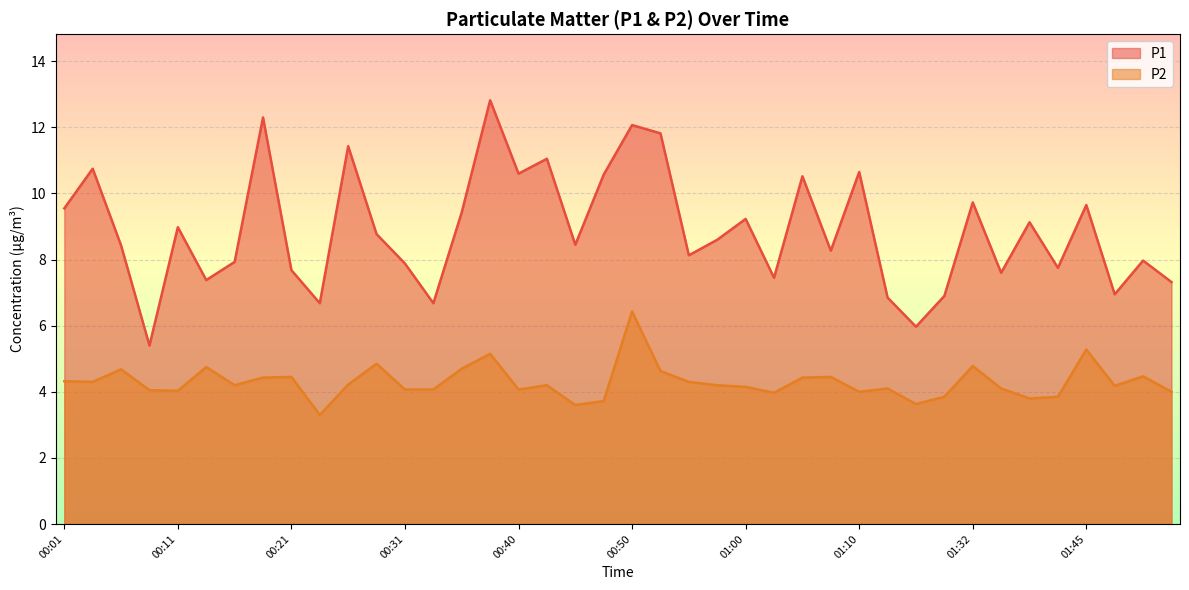

Reading left to right, transcribe all the data shown in this chart.

P1: 9.6	10.8	8.4	5.4	9.0	7.4	7.9	12.3	7.7	6.7	11.4	8.8	7.9	6.7	9.4	12.8	10.6	11.1	8.4	10.6	12.1	11.8	8.1	8.6	9.2	7.5	10.5	8.3	10.7	6.8	6.0	6.9	9.7	7.6	9.1	7.8	9.7	7.0	8.0	7.3
P2: 4.3	4.3	4.7	4.0	4.0	4.8	4.2	4.4	4.5	3.3	4.2	4.8	4.1	4.1	4.7	5.2	4.1	4.2	3.6	3.7	6.4	4.6	4.3	4.2	4.2	4.0	4.4	4.5	4.0	4.1	3.6	3.9	4.8	4.1	3.8	3.9	5.3	4.2	4.5	4.0